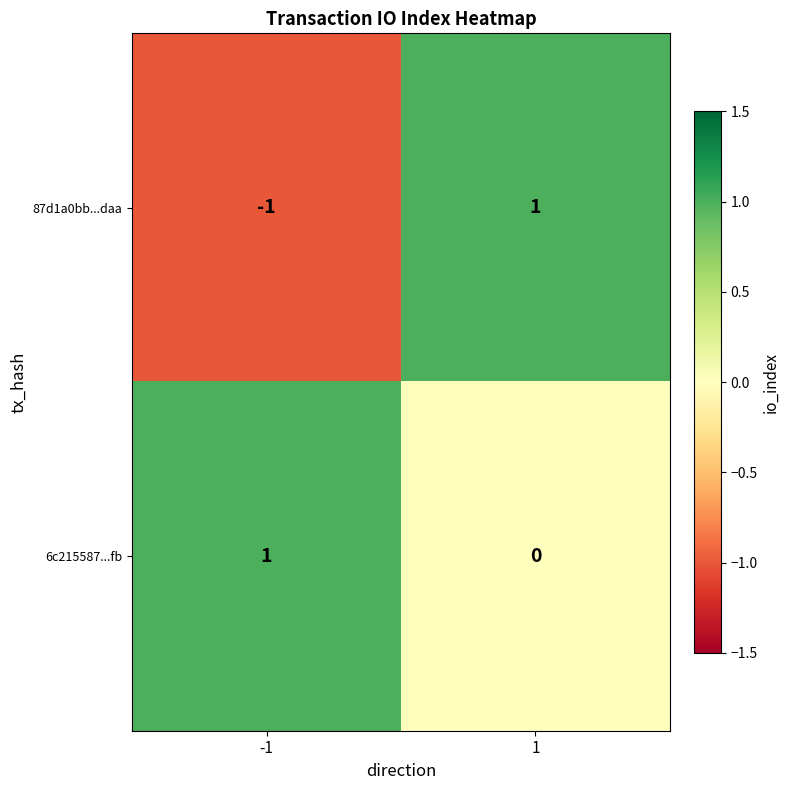

Rank the series by their average value, from lowest to highest.

87d1a0bb...daa, 6c215587...fb